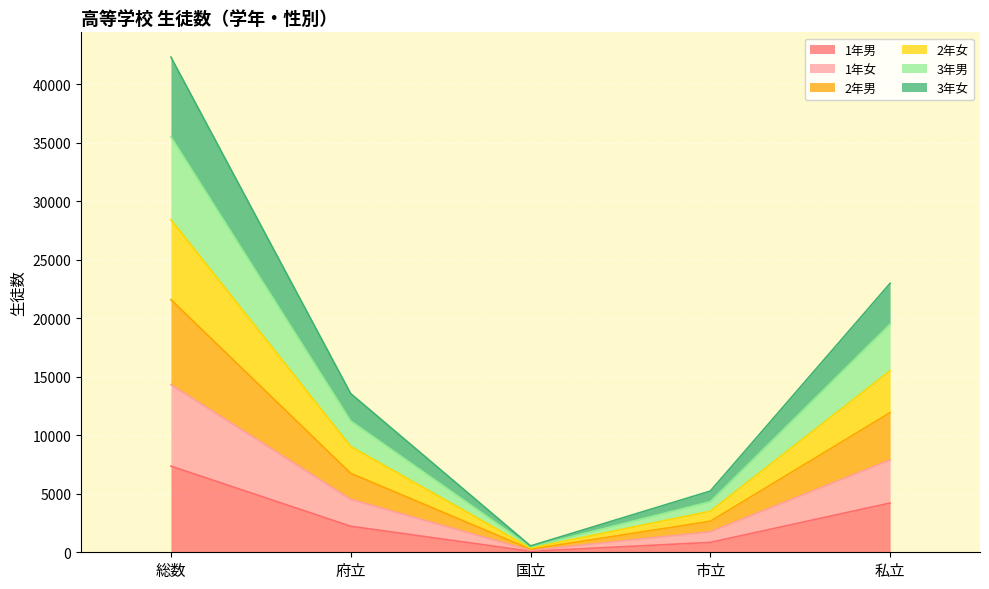

True or false: 1年男 has more than 0 interior local peaks.

False